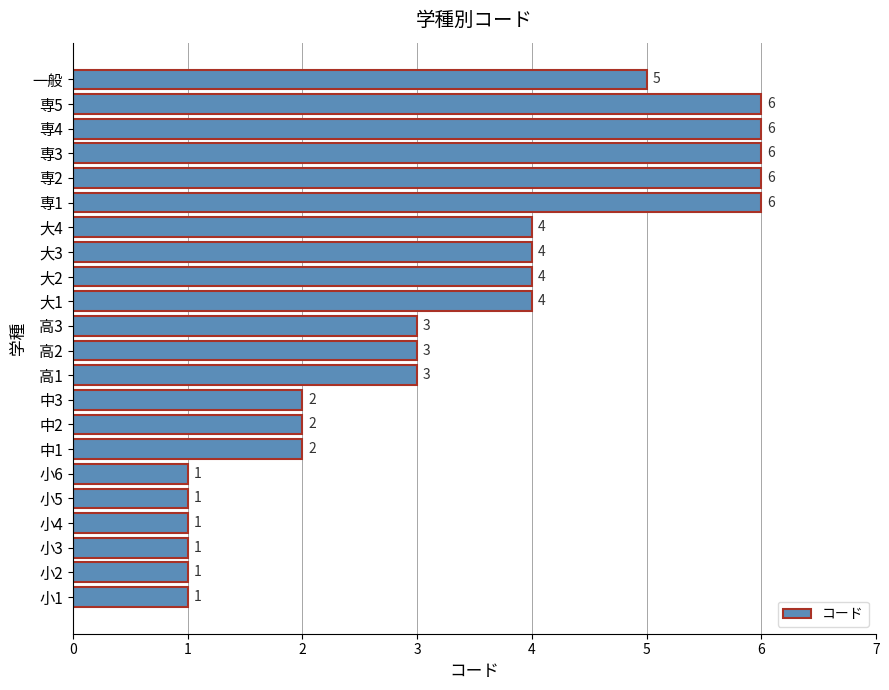

What is the ratio of the value at 専4 to the value at 小5?

6.0